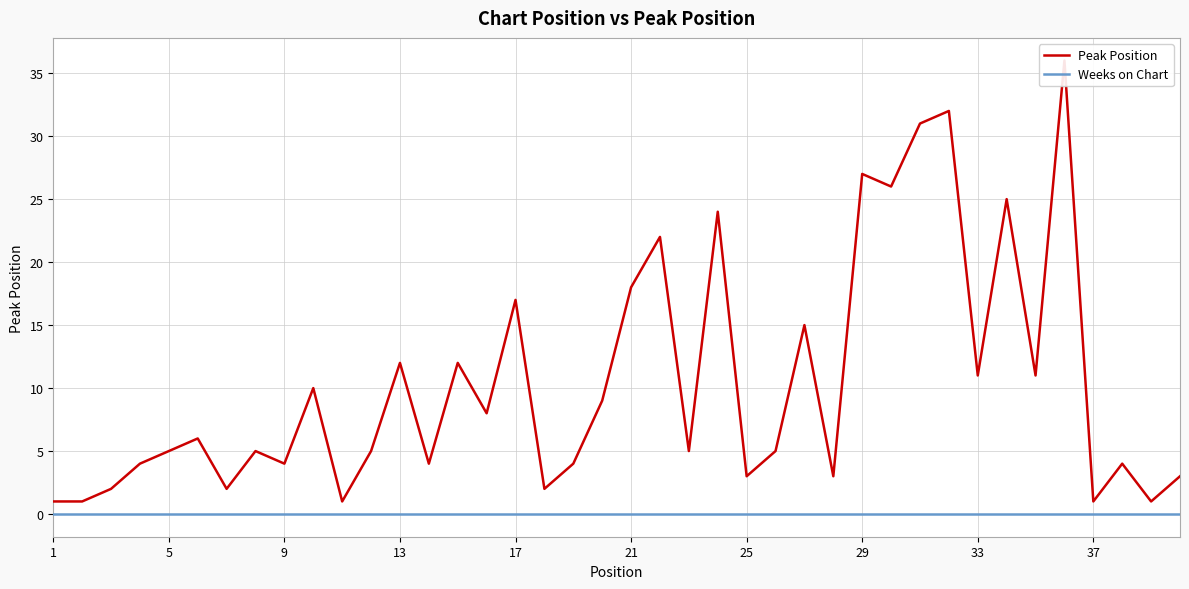

How many lines are shown in the chart?

2